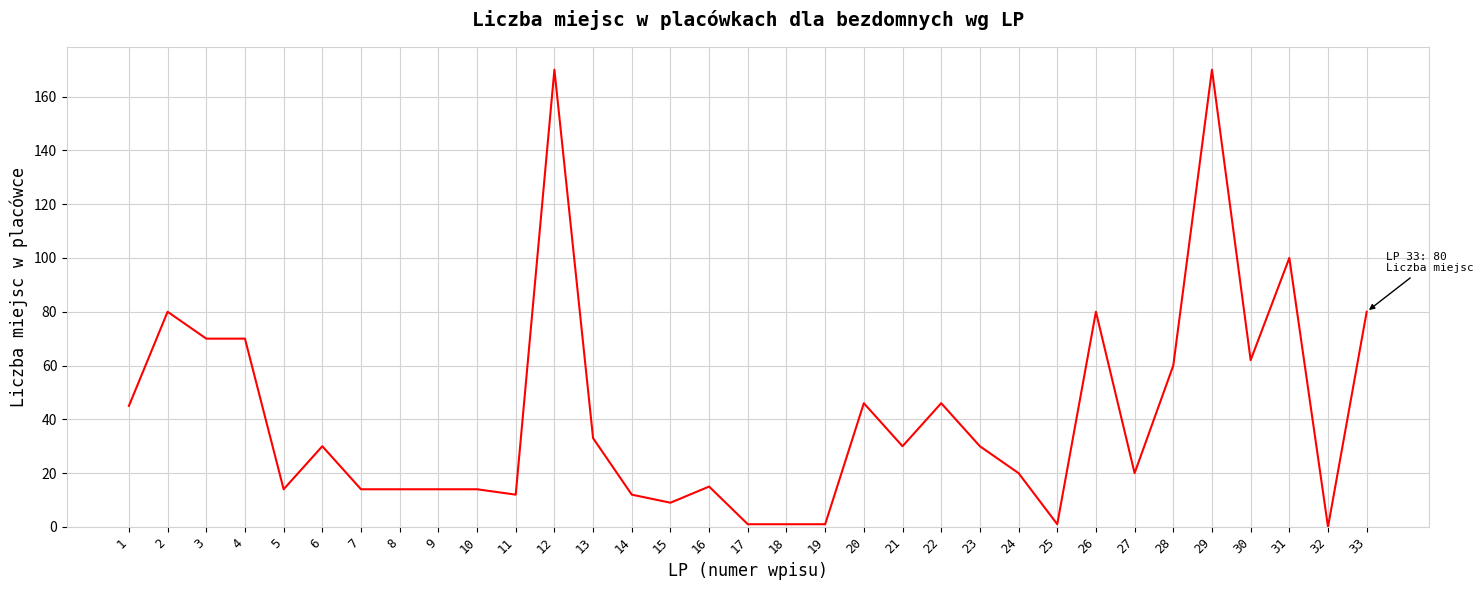

What is the maximum value shown in the chart?

170